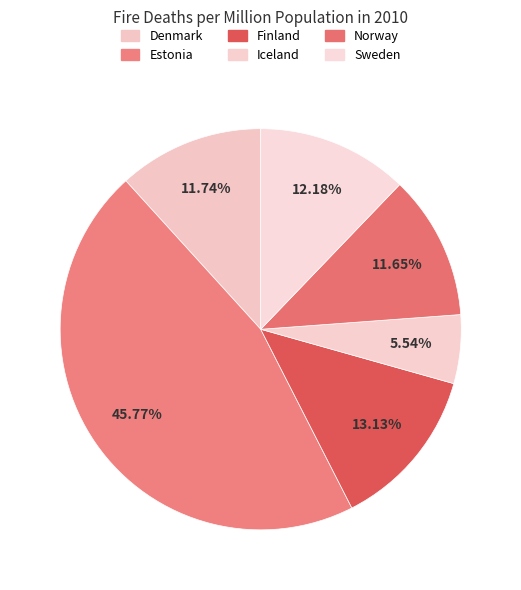

What is the total percentage of Finland and Sweden?

25.3%